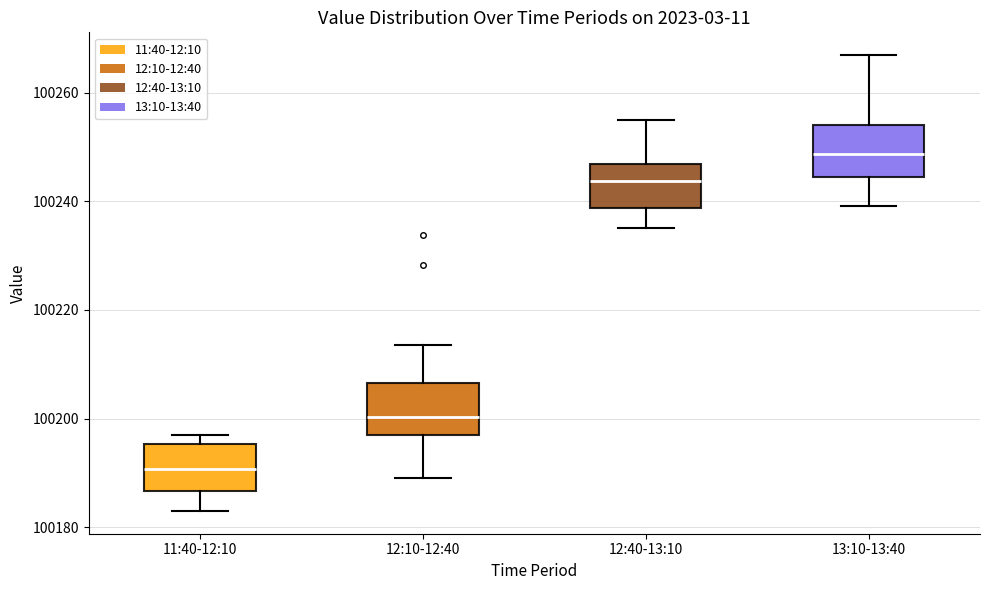

Reading left to right, read every box against the y-axis: the position of its median line, the range the box covers, and the ends of its whiskers. The values are not printed on the chart, so give them approximately, as read against the axis.

11:40-12:10: median 100190, box 100186 to 100196, whiskers 100184 to 100196 (just above the box's upper edge)
12:10-12:40: median 100200, box 100196 to 100206, whiskers 100190 to 100214
12:40-13:10: median 100244, box 100238 to 100246, whiskers 100236 to 100254
13:10-13:40: median 100248, box 100244 to 100254, whiskers 100240 to 100266